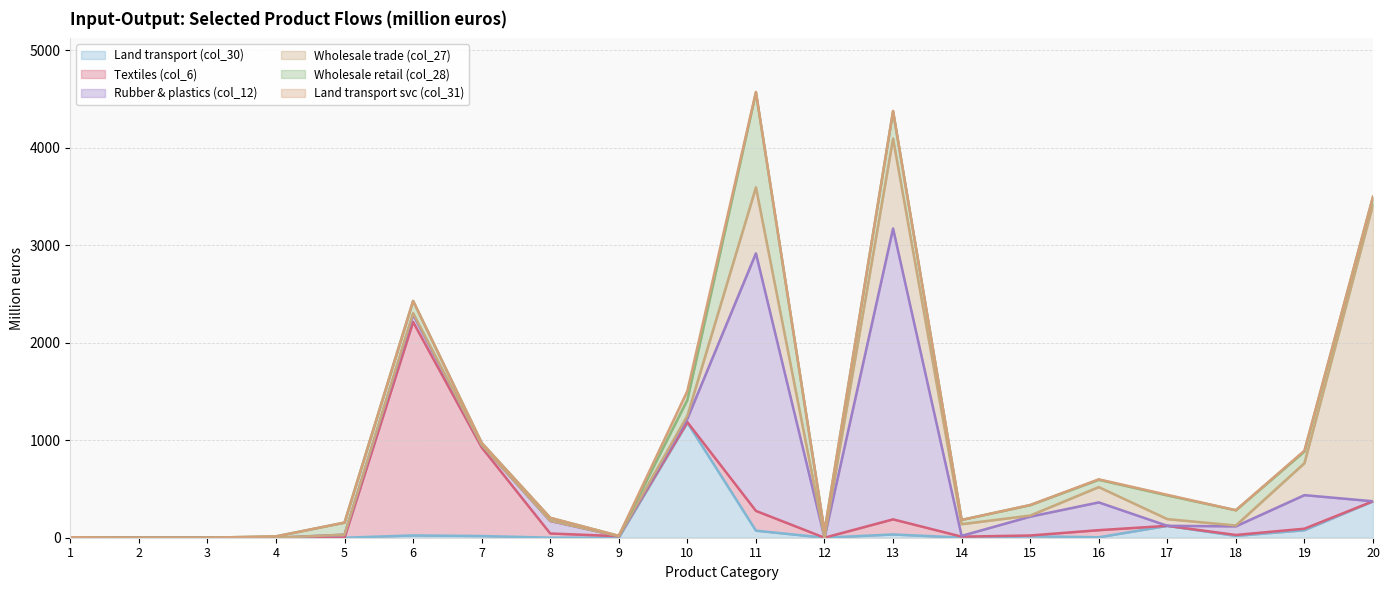

What is the greatest value displayed?

3044.3